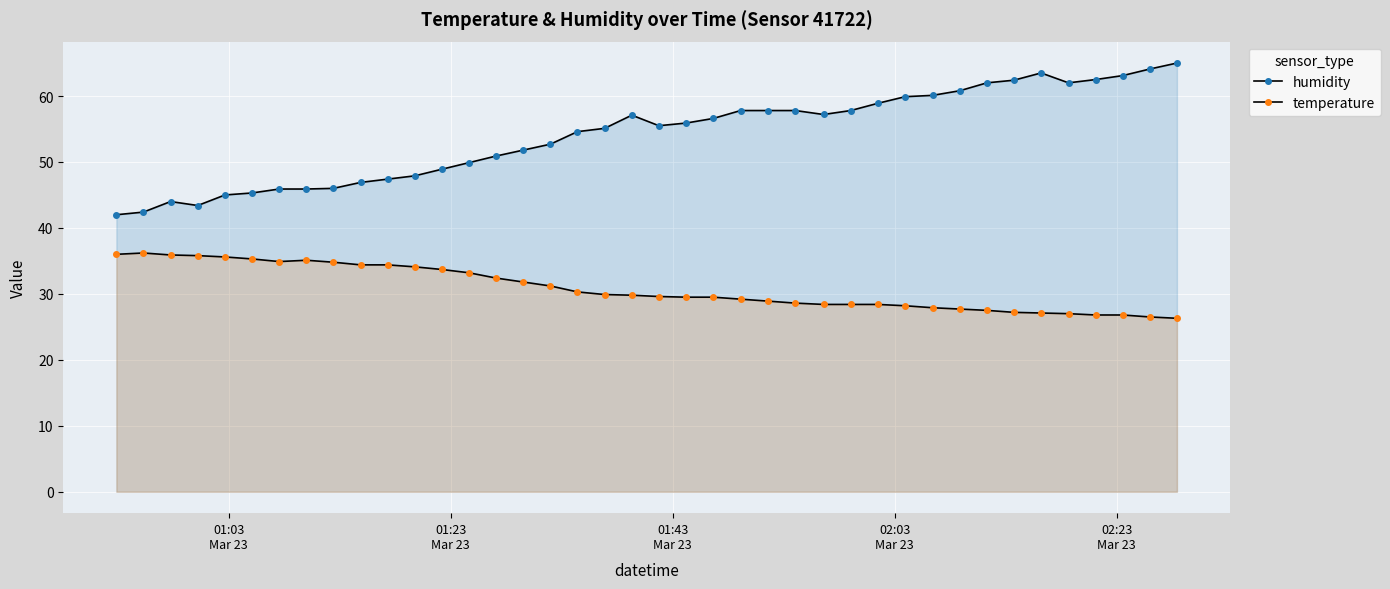

True or false: temperature and humidity intersect in this chart.

False